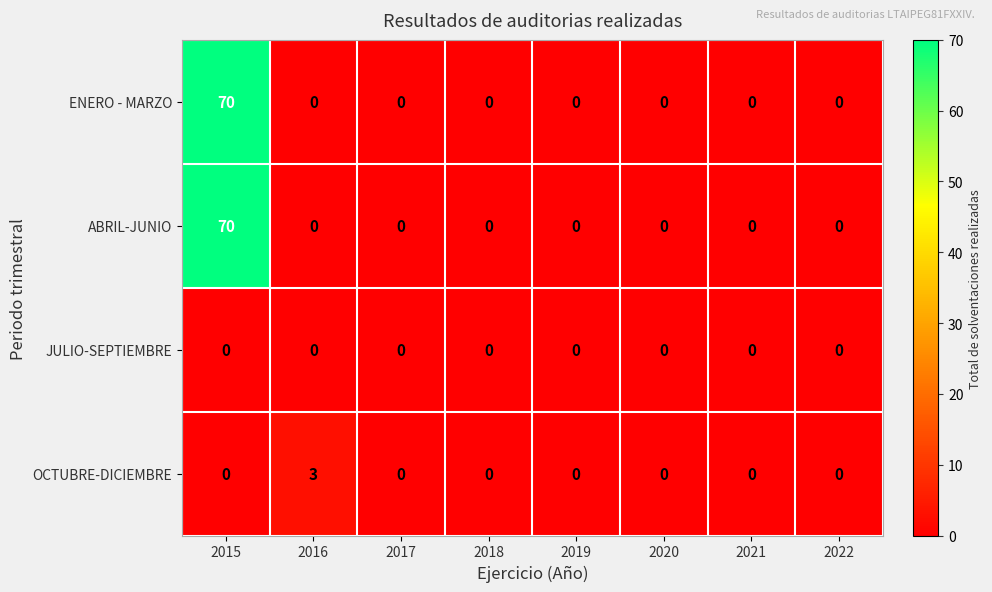

Which series changed the most between 2016 and 2020?

OCTUBRE-DICIEMBRE